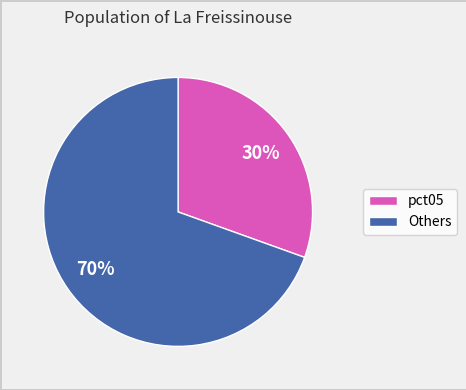

Is there any slice that represents more than half of the pie?

Yes